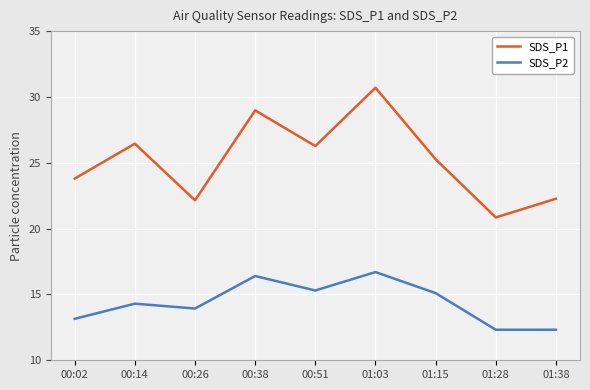

Where is the first local maximum for SDS_P1?

00:14